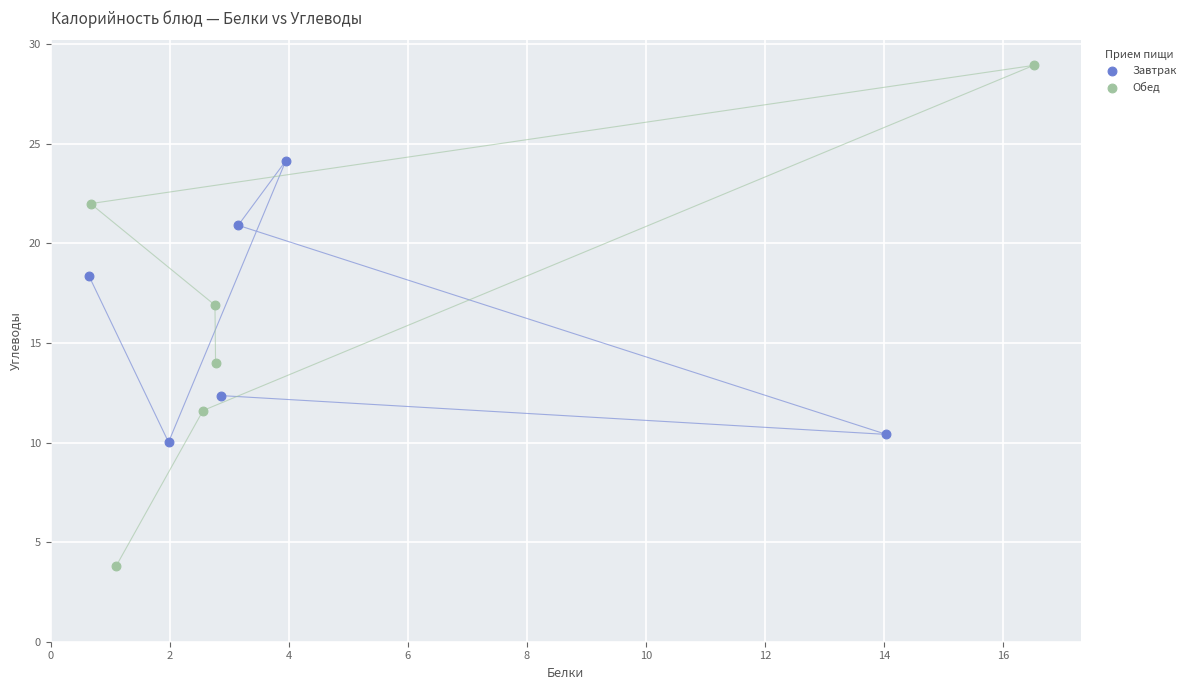

Which series contains the lowest Y value?

Обед